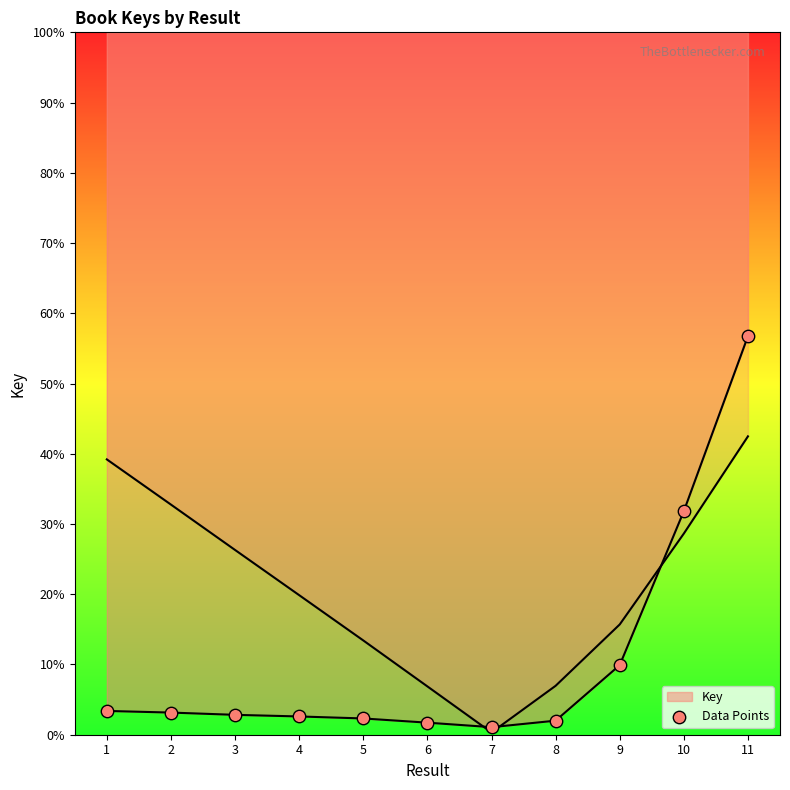

What is the change in value from 4 to 11?

+54.1